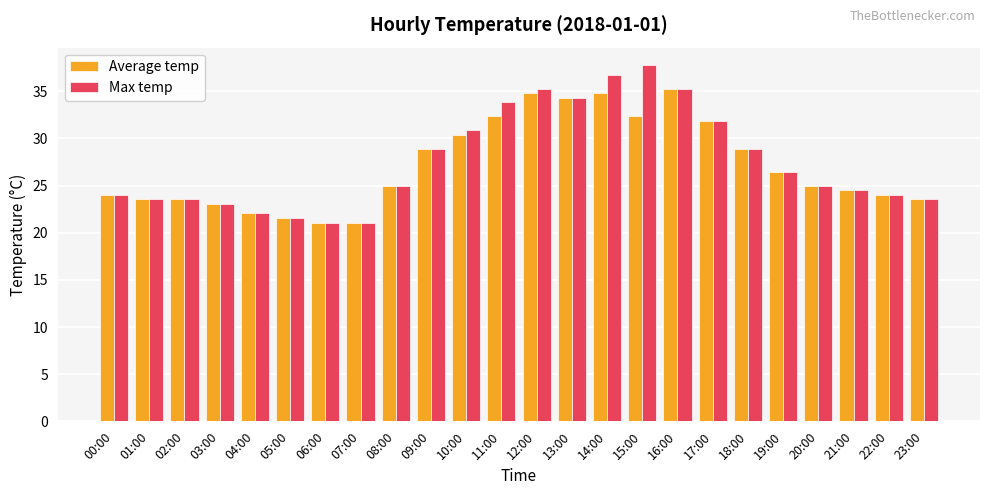

Which series changed the most between 14:00 and 22:00?

Max temp